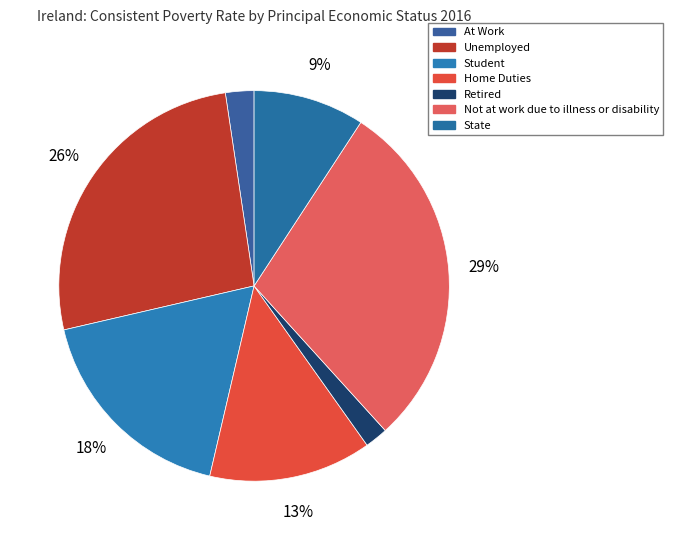

Between Home Duties and Not at work due to illness or disability, which is larger?

Not at work due to illness or disability